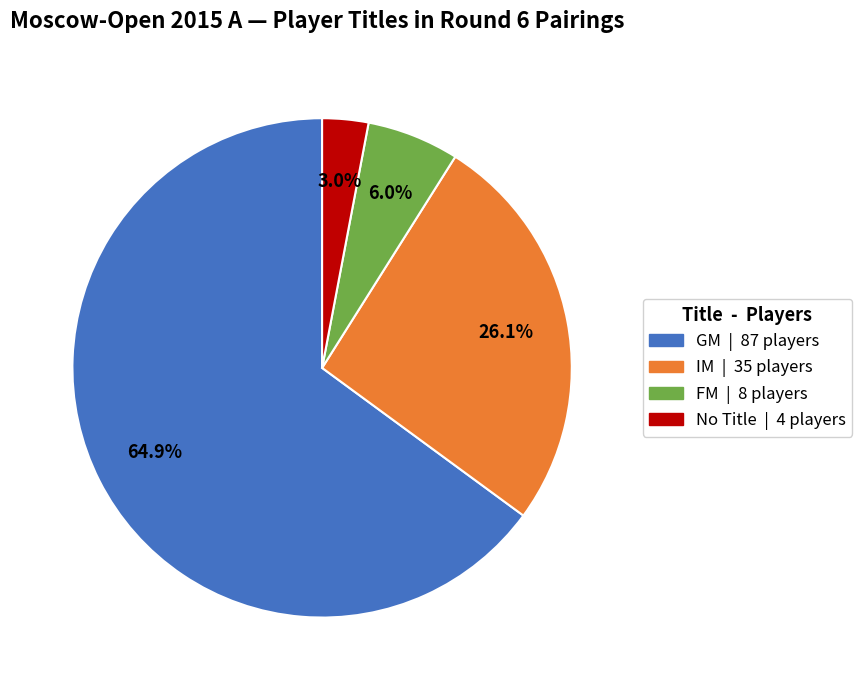

Is there a majority slice in this chart?

Yes